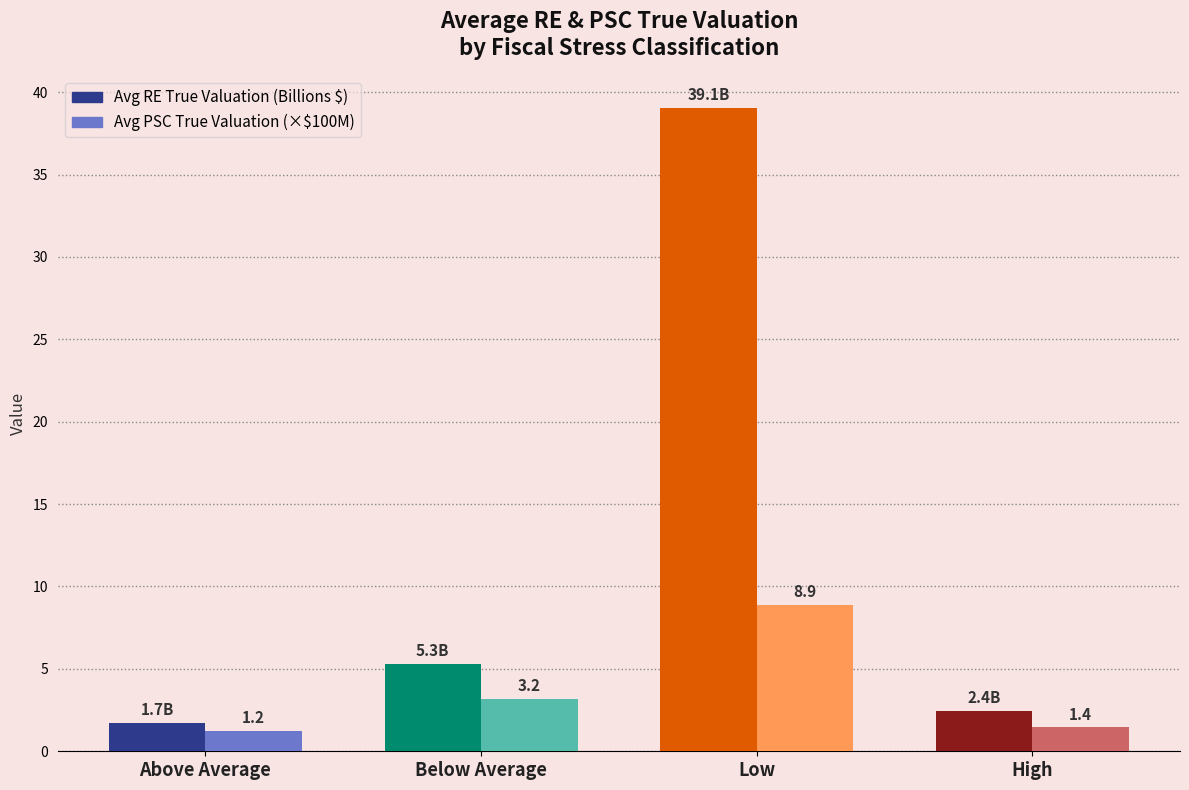

Which category has the highest value across all series?

Low